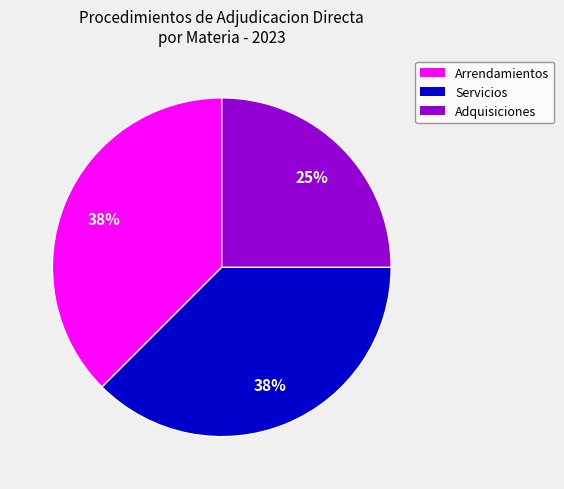

Which slice is the smallest?

Adquisiciones